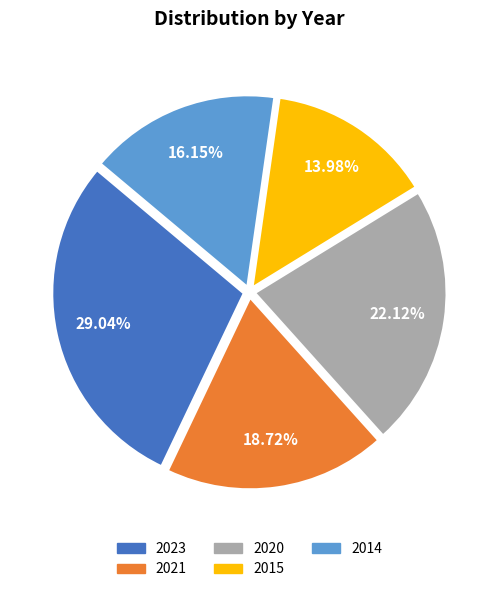

How many segments does this pie chart have?

5